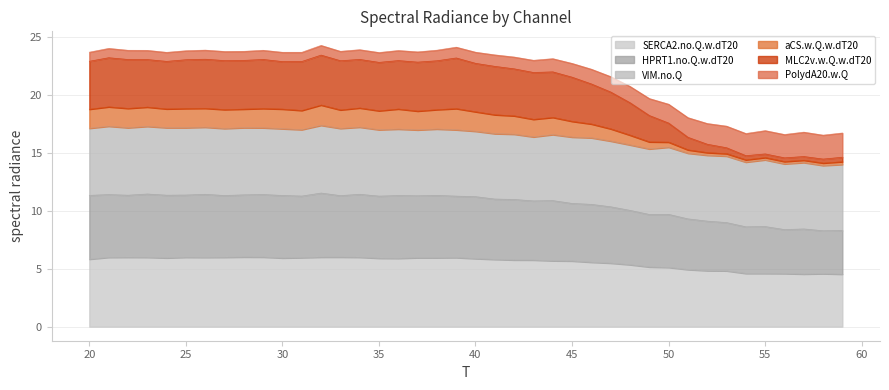

At which category does PolydA20.w.Q reach its first local peak?

21